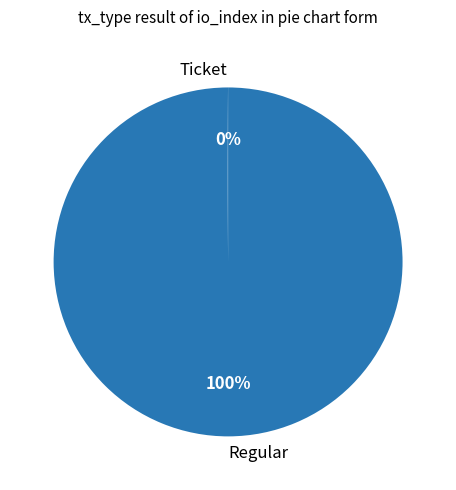

Is there any slice that represents more than half of the pie?

Yes